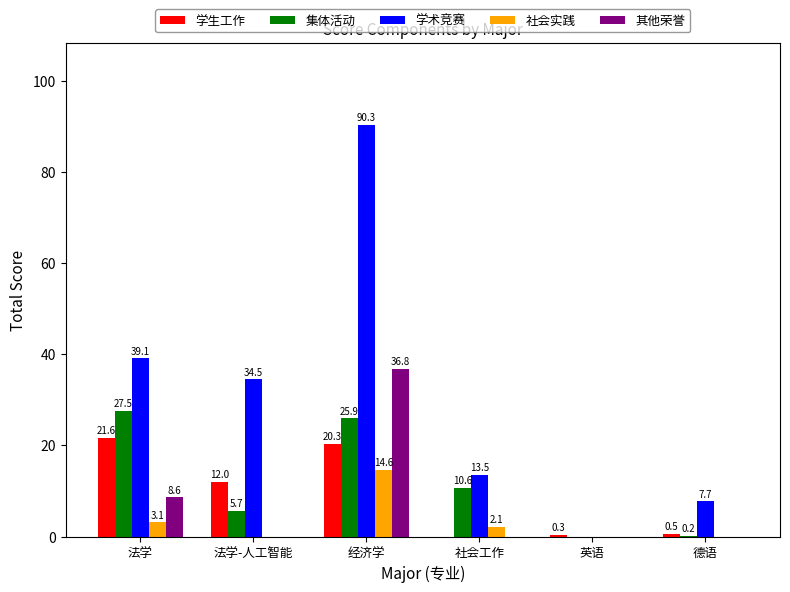

Which series has the widest spread of values?

学术竞赛